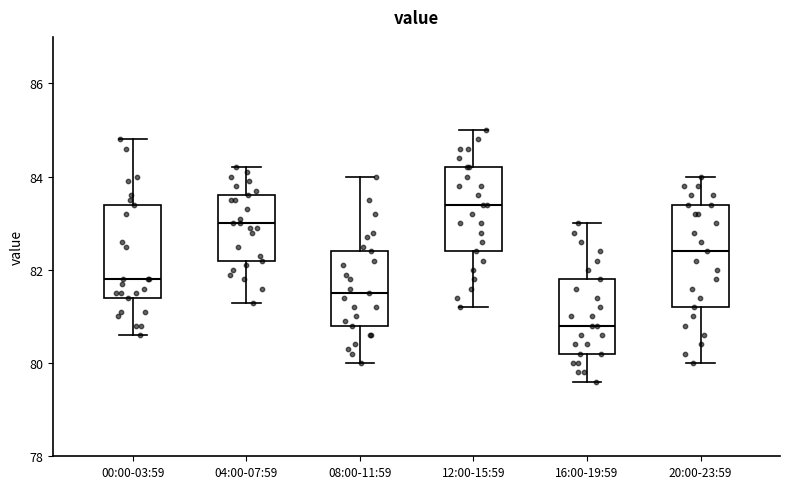

Where is the upper edge of the box for 08:00-11:59 on the y-axis? The values are not printed on the chart, so give them approximately, as read against the axis.

82.4